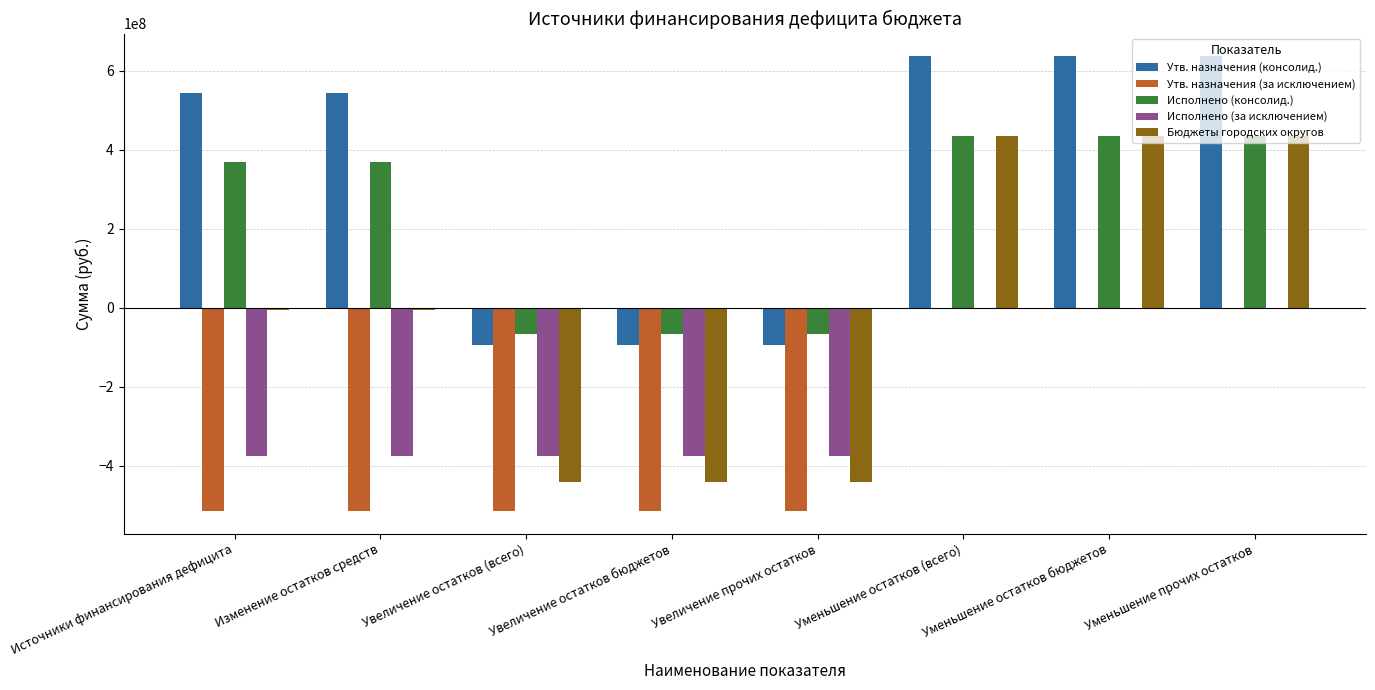

What is the sum of the Исполнено (за исключением) values at Увеличение остатков (всего) and Увеличение прочих остатков?

-748358132.6